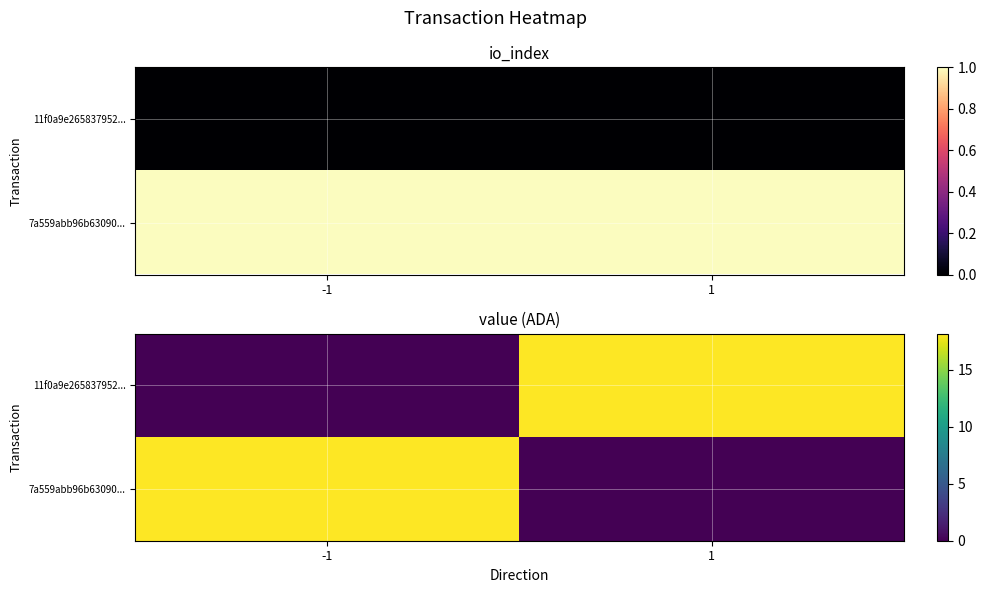

True or false: 11f0a9e265837952... has a value of 18.2 at 1.

True